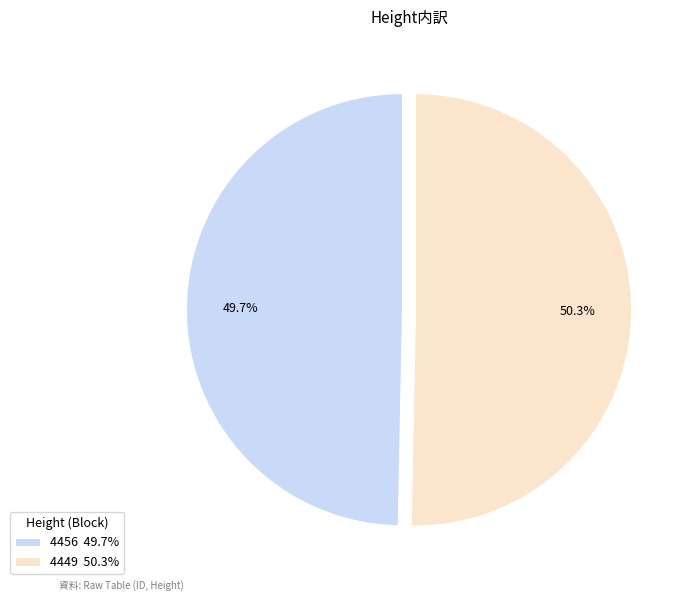

How many slices are in this pie chart?

2